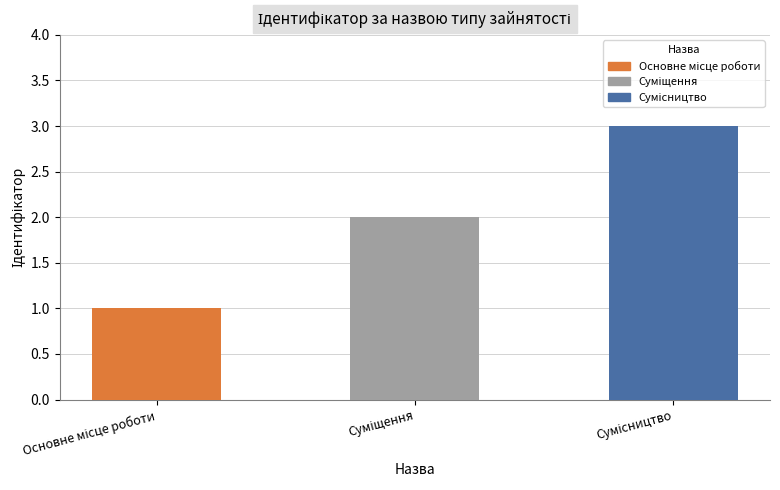

What is the greatest value displayed?

3